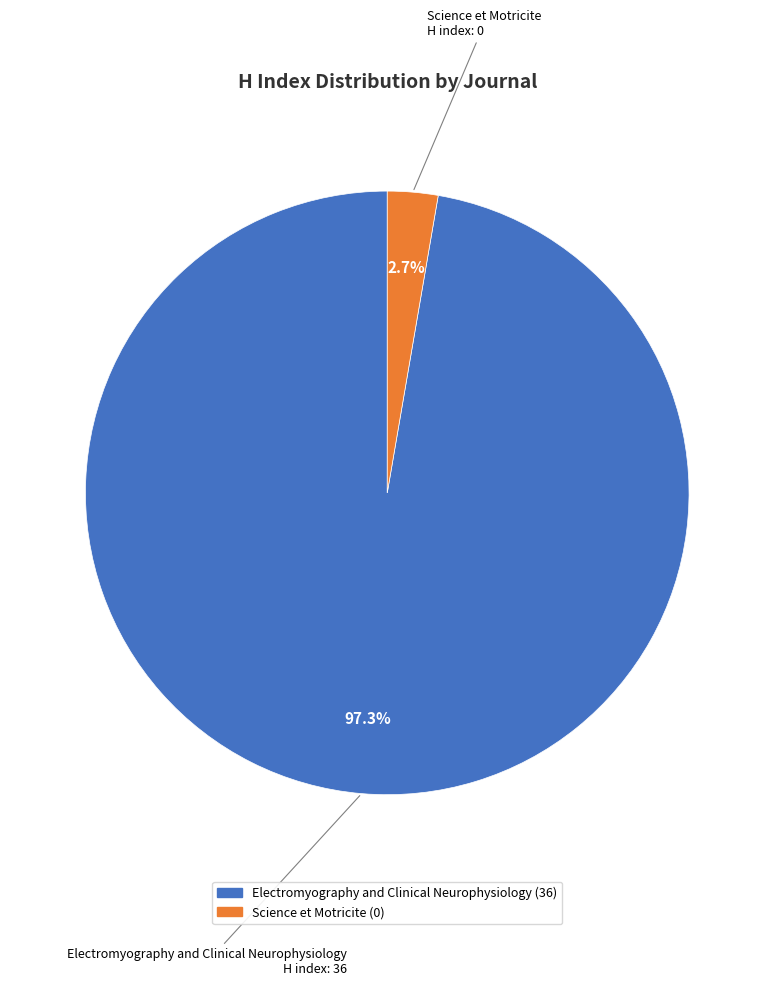

How many slices are in this pie chart?

2